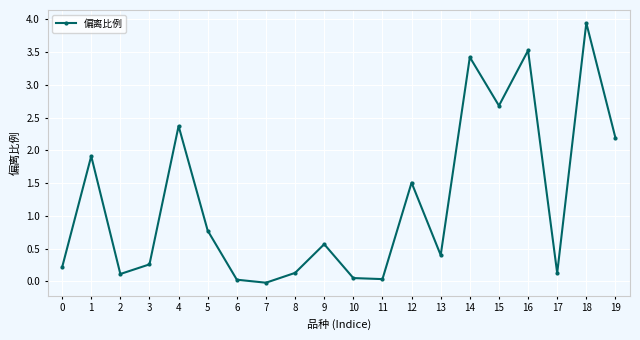

Where is the first local maximum?

1